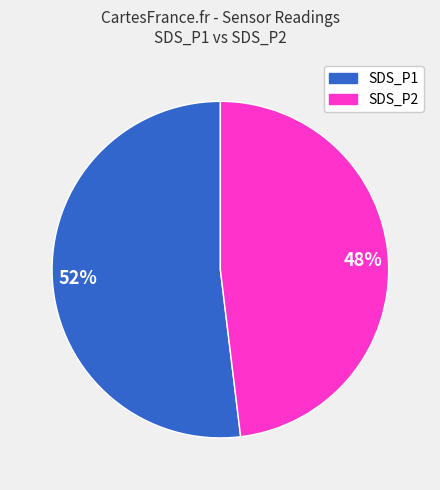

Count the number of slices in the pie.

2